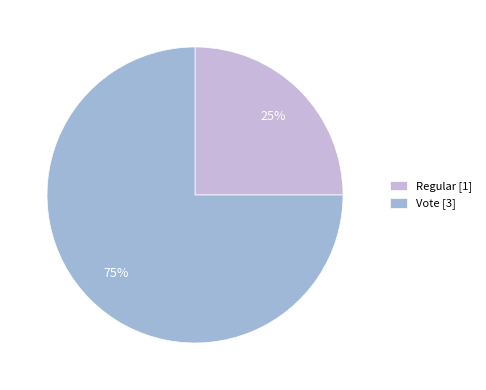

Is it true that Vote is 69% of the pie?

False